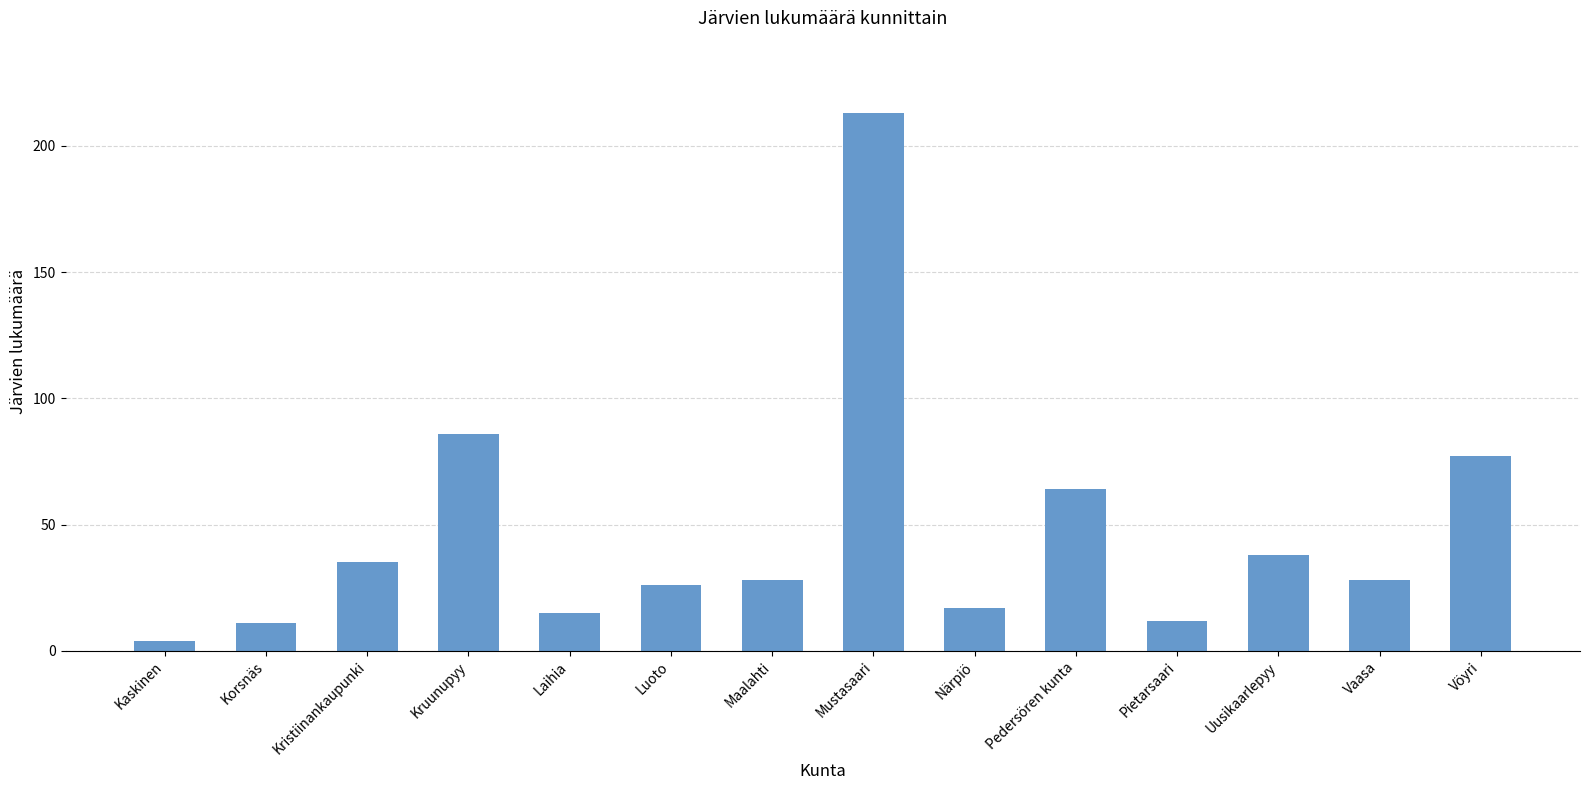

What is the value of the 8th bar from the left?

213